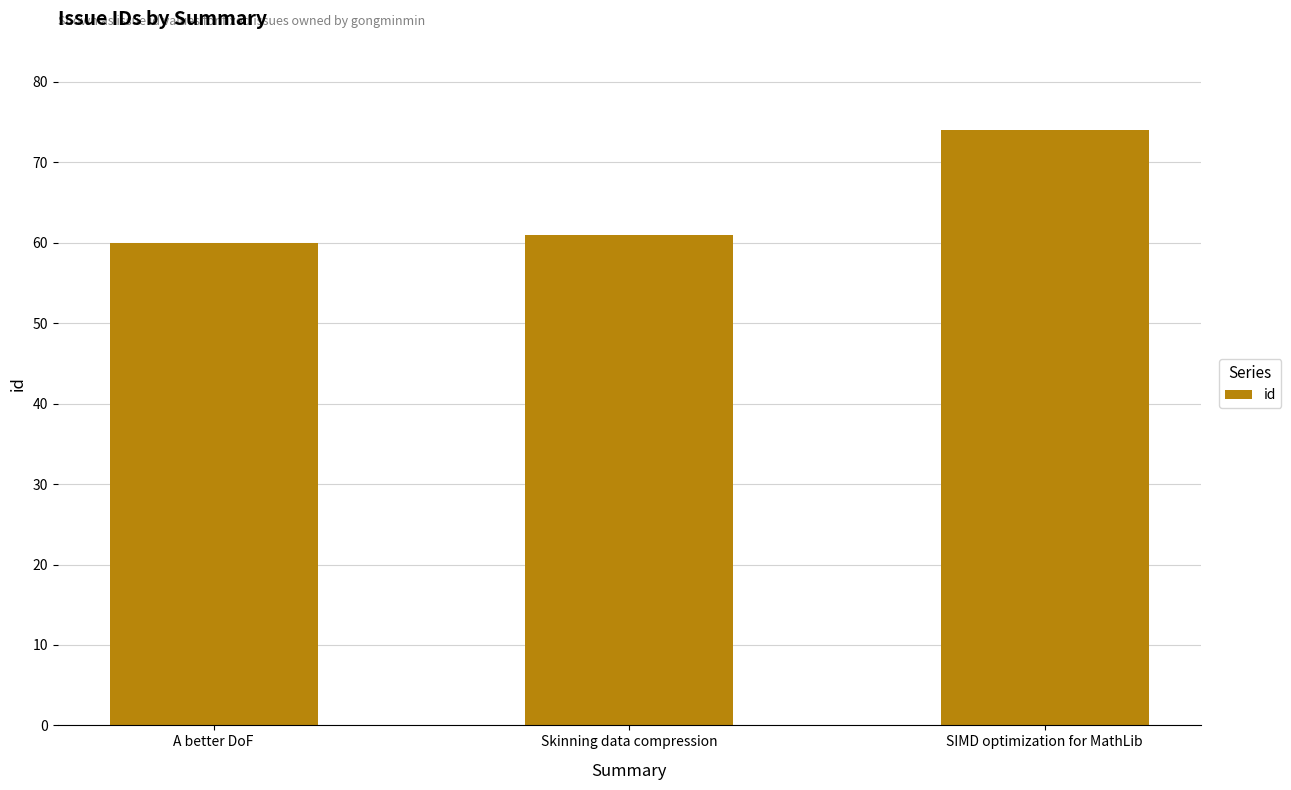

Does the chart contain any negative values?

No